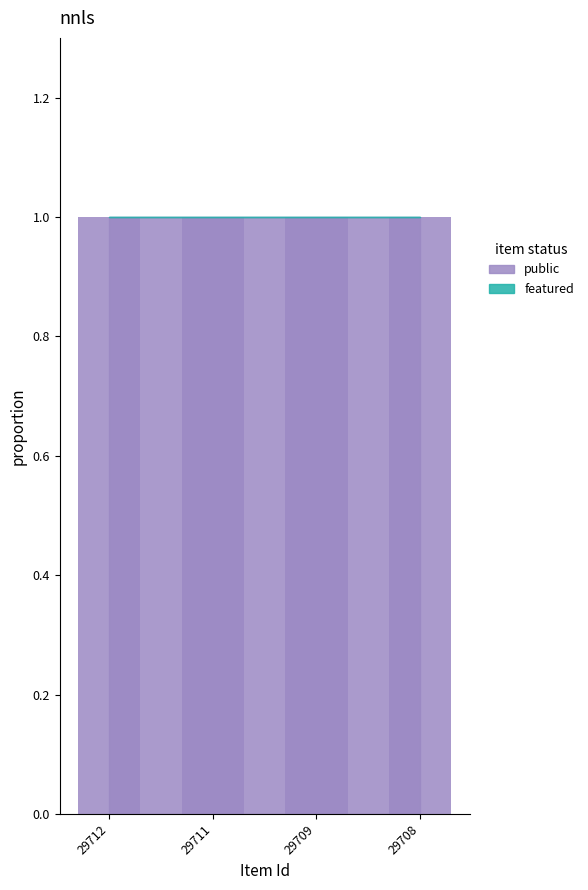

Reading left to right, transcribe all the data shown in this chart.

public: 1	1	1	1
featured: 0	0	0	0